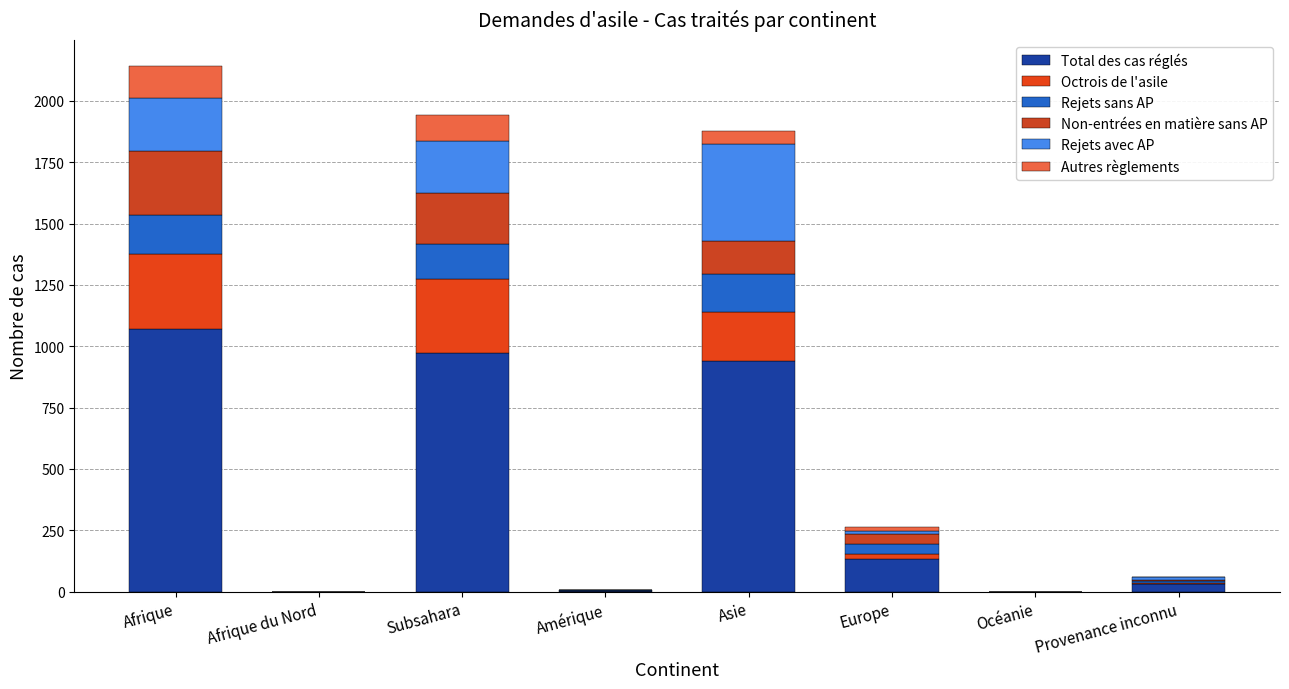

What is the label of the 5th bar from the left?

Asie